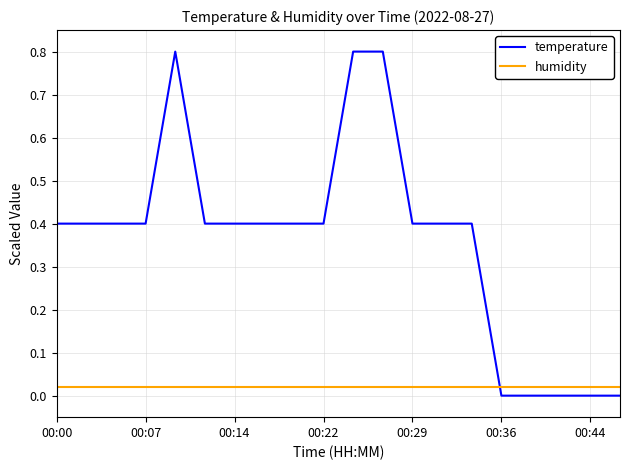

How many lines are shown in the chart?

2